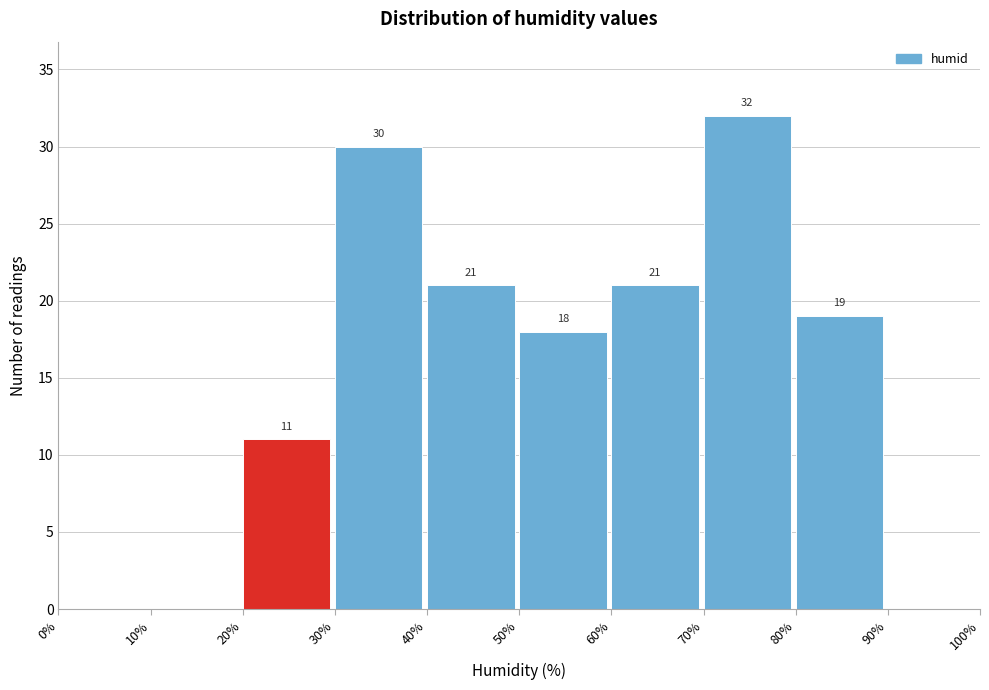

Over which range of the x-axis is the bar tallest?

70% to 80%